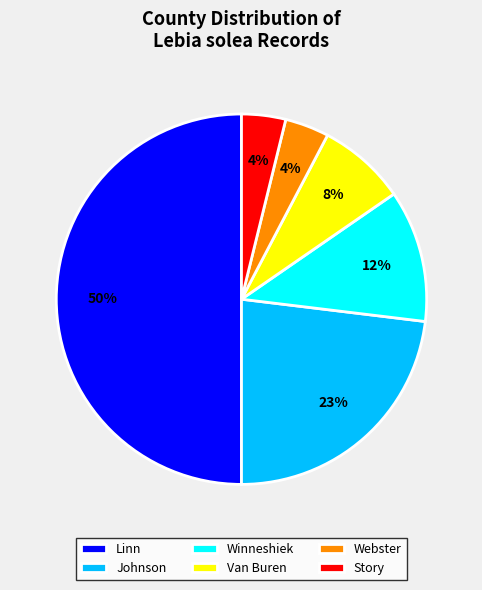

Combined, do Linn and Johnson account for over 50%?

Yes